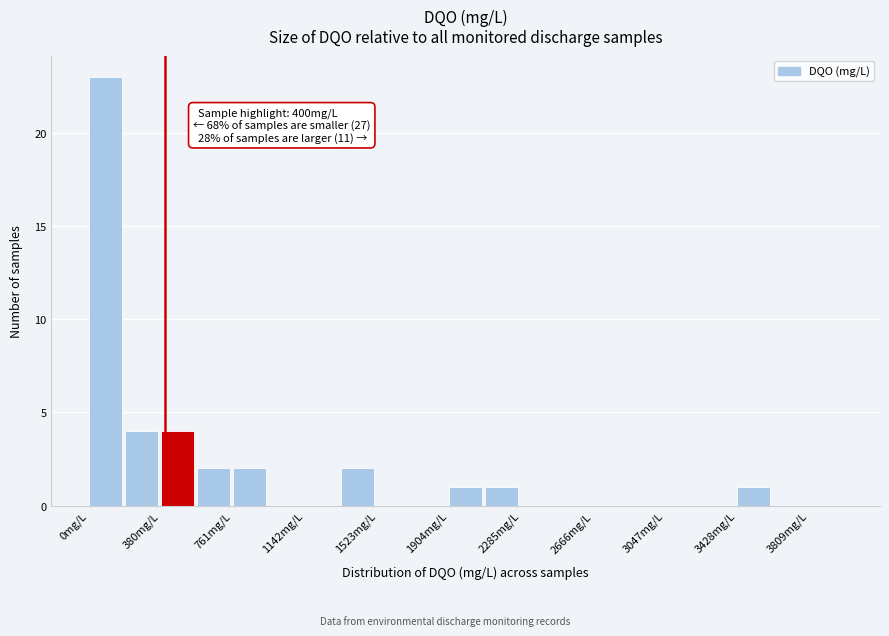

Around what value on the x-axis is the tallest bar? Give the approximate position of its centre, as read against the axis.

100